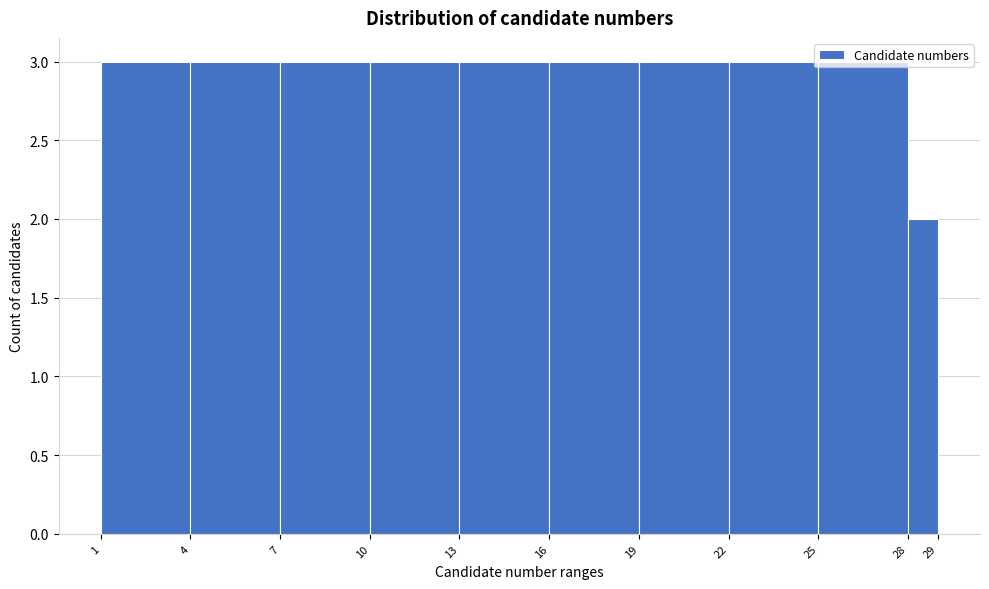

Reading left to right, list every bar in this chart as the range it spans on the x-axis followed by its height. The values are not printed on the chart, so give them approximately, as read against the axis.

1 to 4: 3
4 to 7: 3
7 to 10: 3
10 to 13: 3
13 to 16: 3
16 to 19: 3
19 to 22: 3
22 to 25: 3
25 to 28: 3
28 to 29: 2